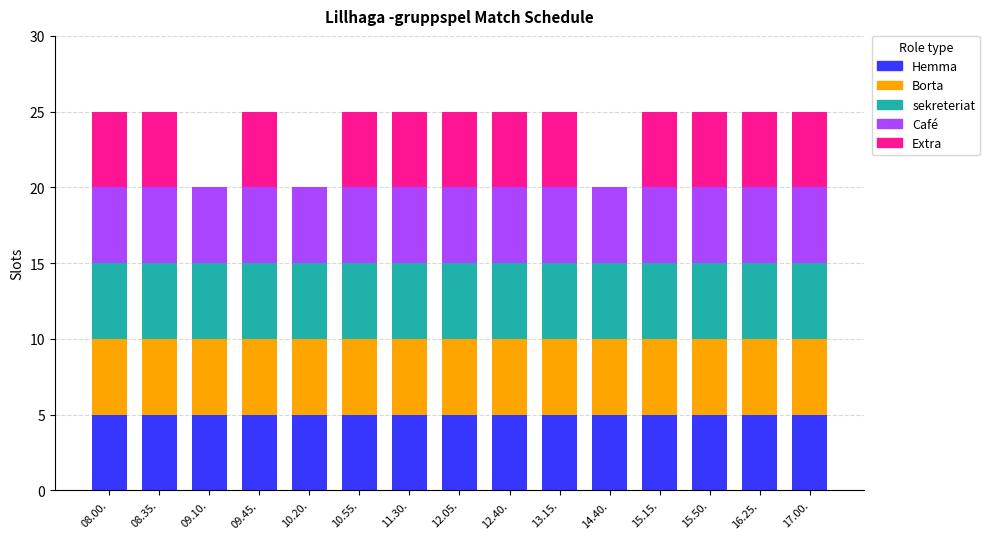

The Hemma series shows 7 at 17.00.. True or false?

False